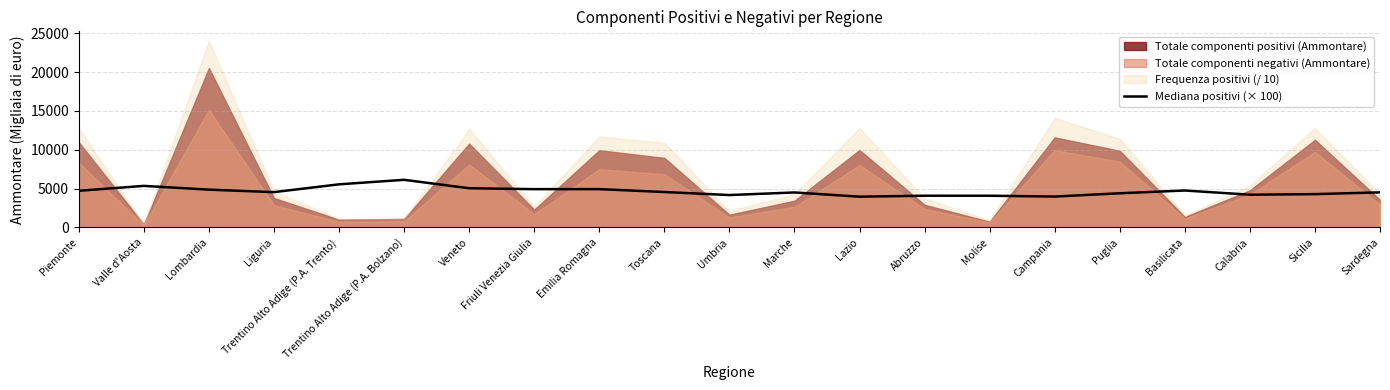

Which category has the highest value in the Mediana positivi (× 100) series?

Trentino Alto Adige (P.A. Bolzano)